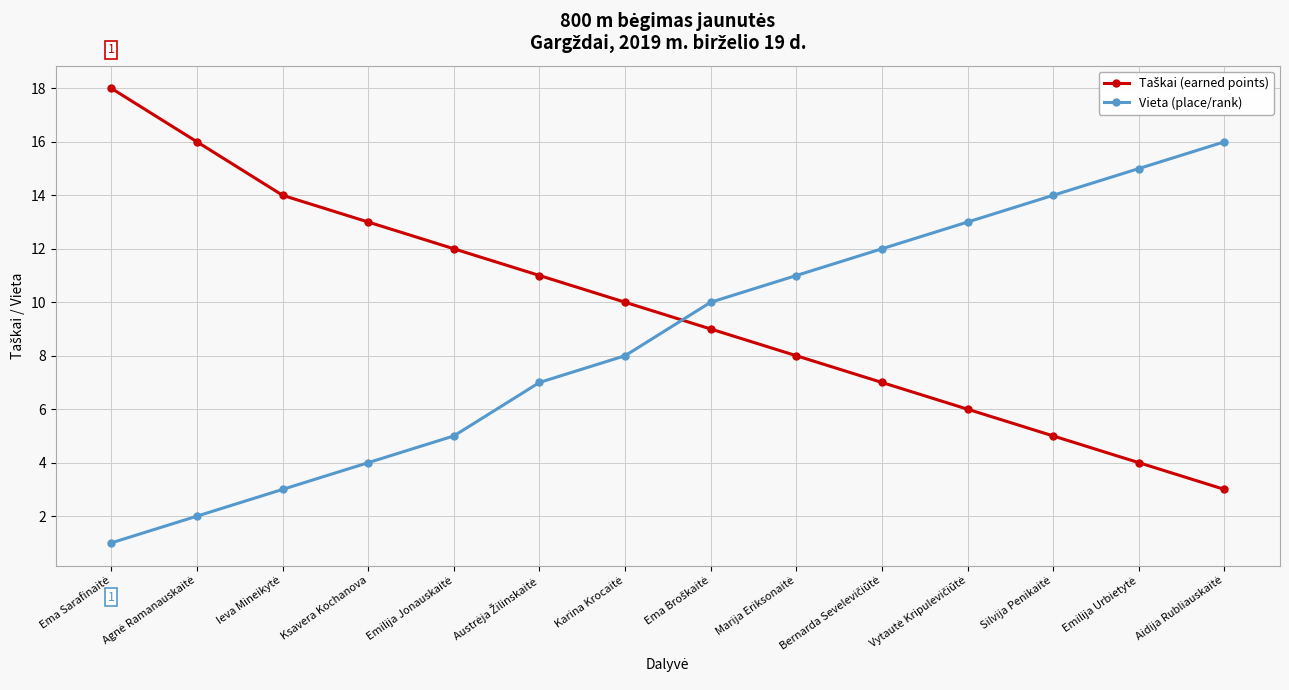

What is the average value of the Vieta (place/rank) series?

9